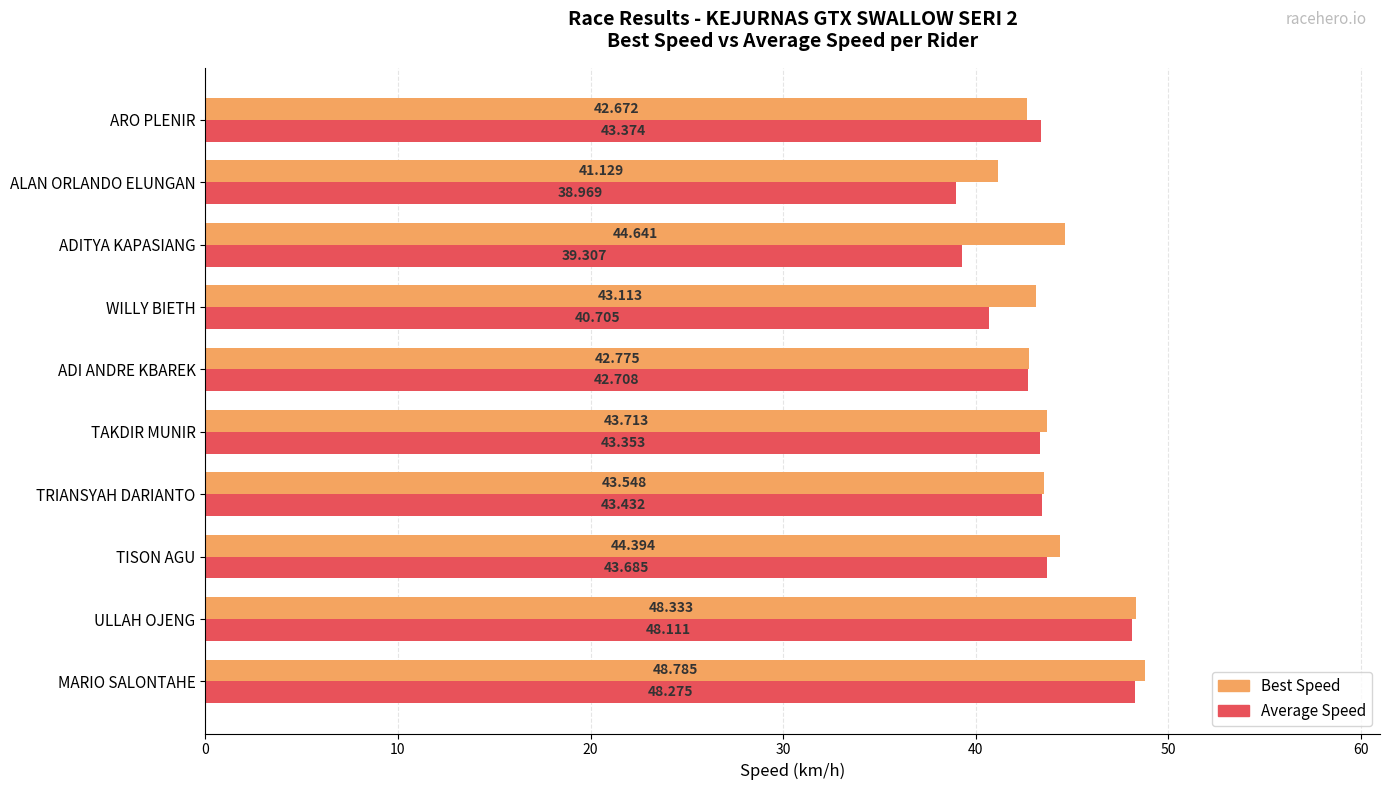

Rank the series by their maximum value, from lowest to highest.

Average Speed, Best Speed